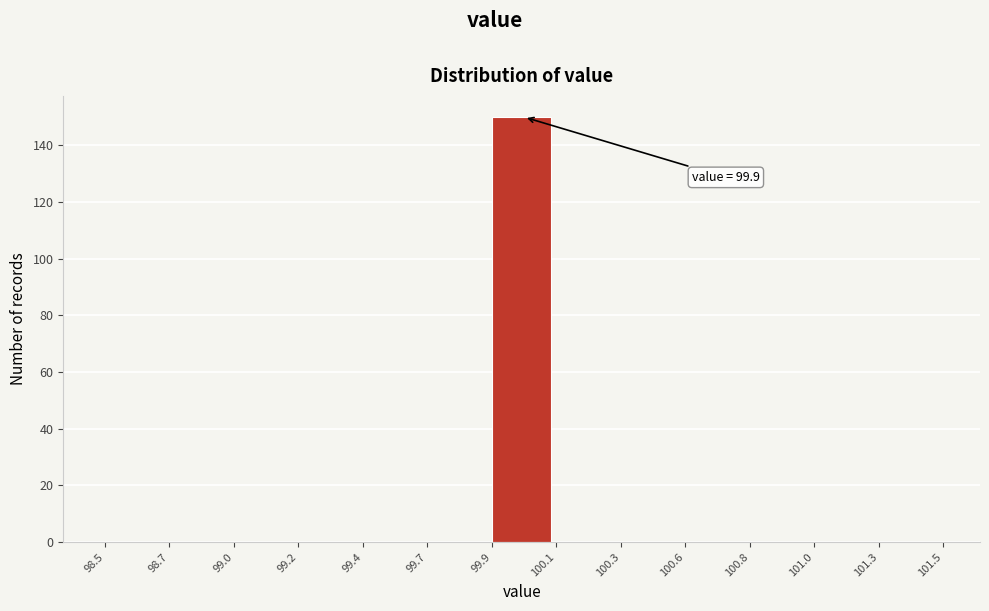

Reading left to right, list all the values displayed in this chart.

98.5=0	98.7=0	99.0=0	99.2=0	99.4=0	99.7=0	99.9=150	100.1=0	100.3=0	100.6=0	100.8=0	101.0=0	101.3=0